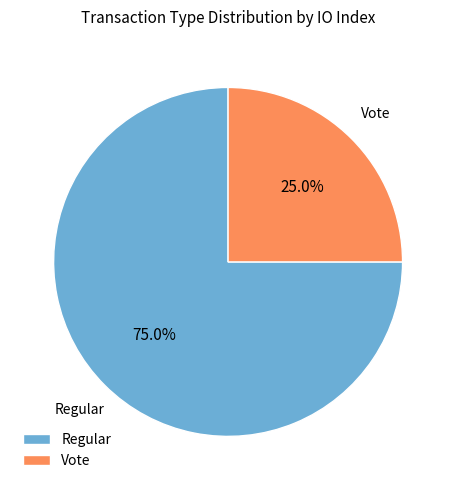

Which category accounts for the majority?

Regular